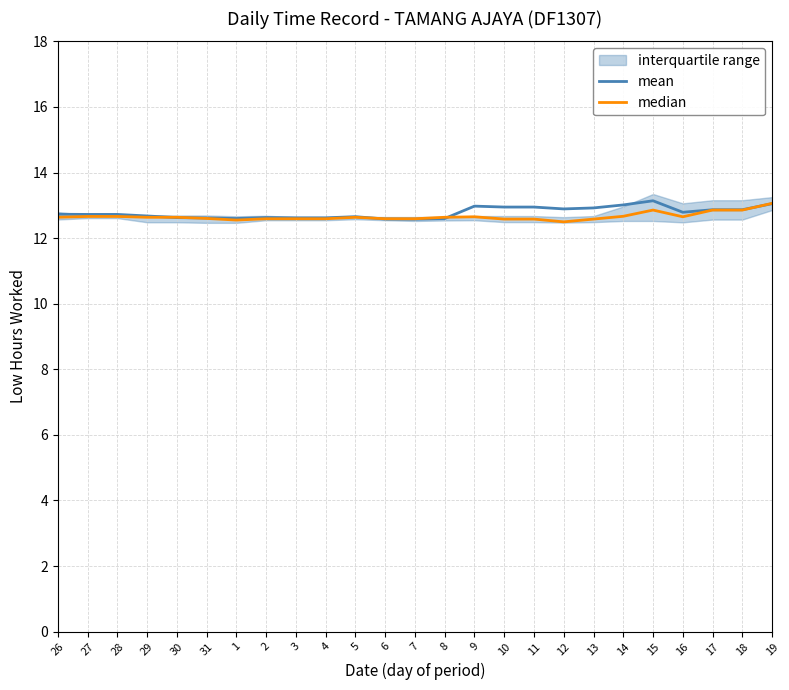

Reading left to right, transcribe all the data shown in this chart.

mean: 12.7	12.7	12.7	12.7	12.6	12.6	12.6	12.6	12.6	12.6	12.7	12.6	12.6	12.6	13.0	12.9	12.9	12.9	12.9	13.0	13.1	12.8	12.9	12.9	13.0
median: 12.6	12.7	12.7	12.6	12.6	12.6	12.6	12.6	12.6	12.6	12.6	12.6	12.6	12.6	12.7	12.6	12.6	12.5	12.6	12.7	12.9	12.7	12.9	12.9	13.1